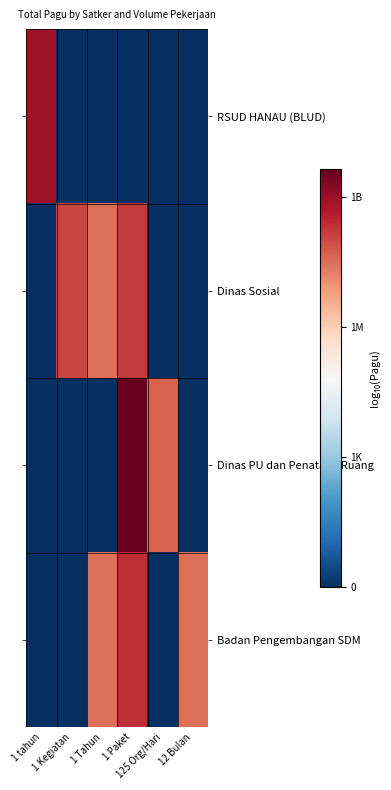

Which label corresponds to the smallest value in the chart?

1 Kegiatan